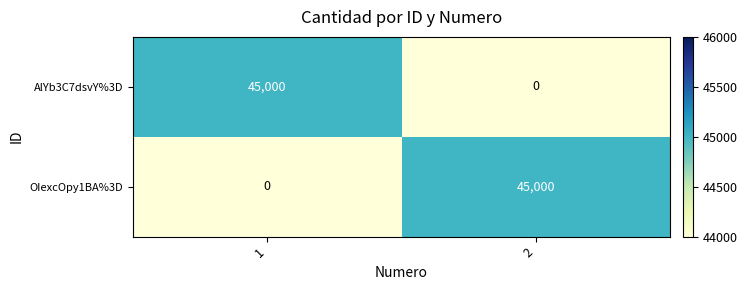

At 1, list the series in order from largest to smallest.

AlYb3C7dsvY%3D, OIexcOpy1BA%3D